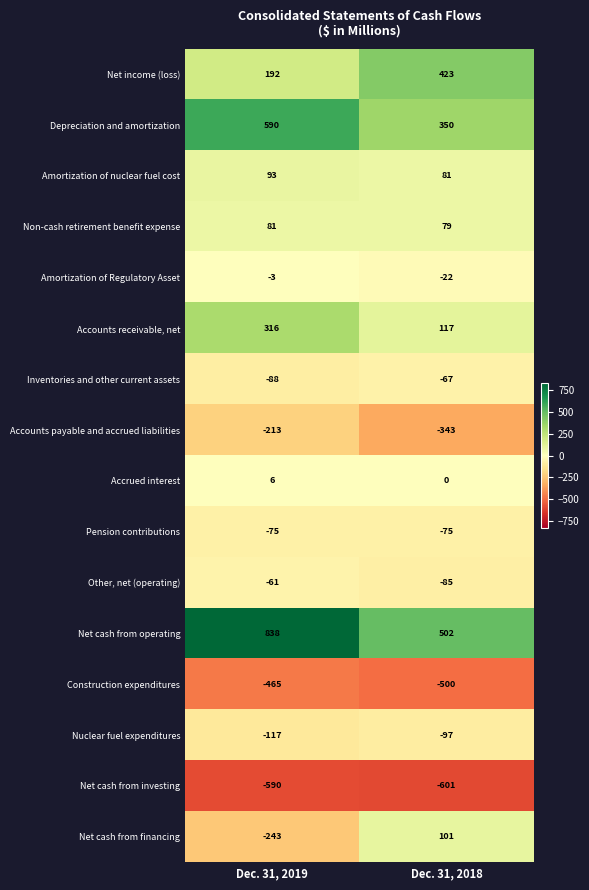

What is the total value across all series at Dec. 31, 2019?

261